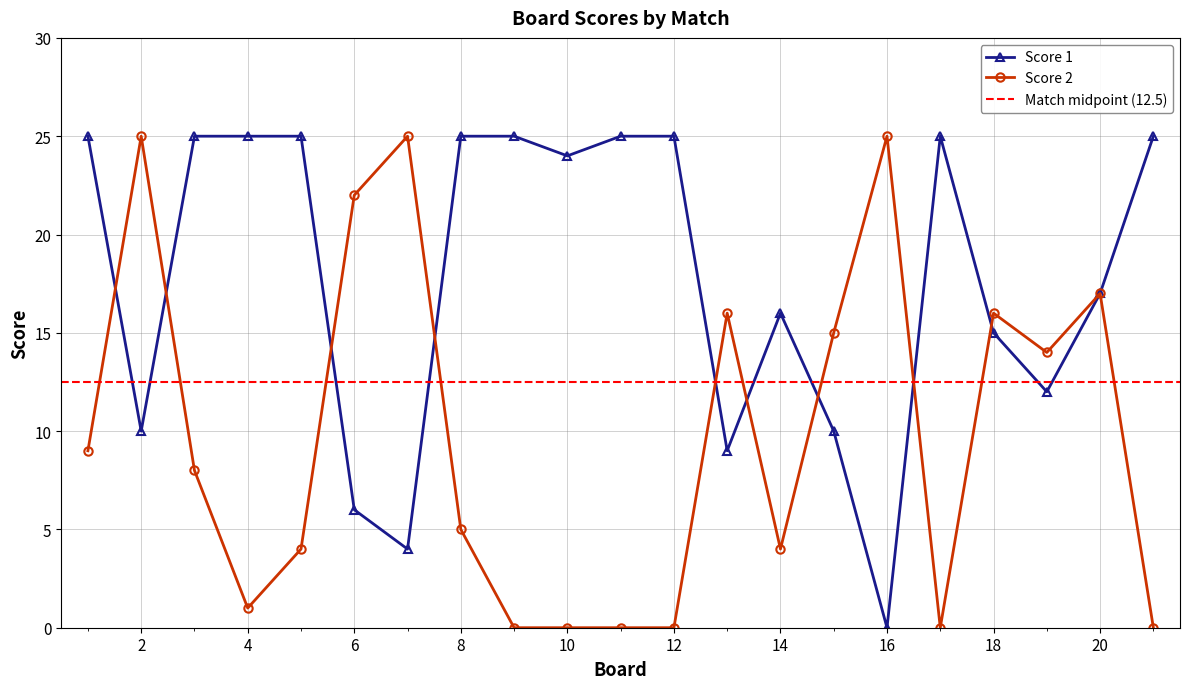

Does the chart display data point markers on the line(s)?

Yes